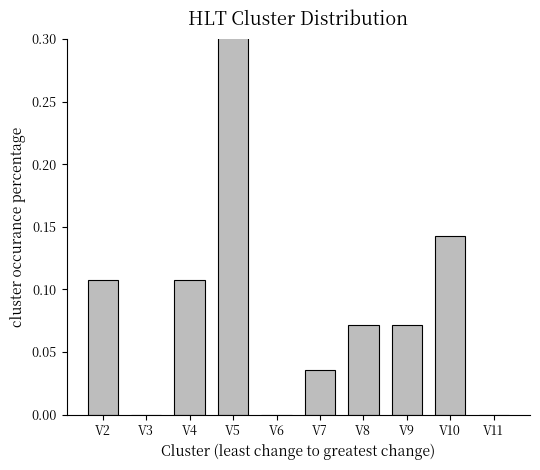

Reading left to right, transcribe all the data shown in this chart.

0.1	0.0	0.1	0.5	0.0	0.0	0.1	0.1	0.1	0.0